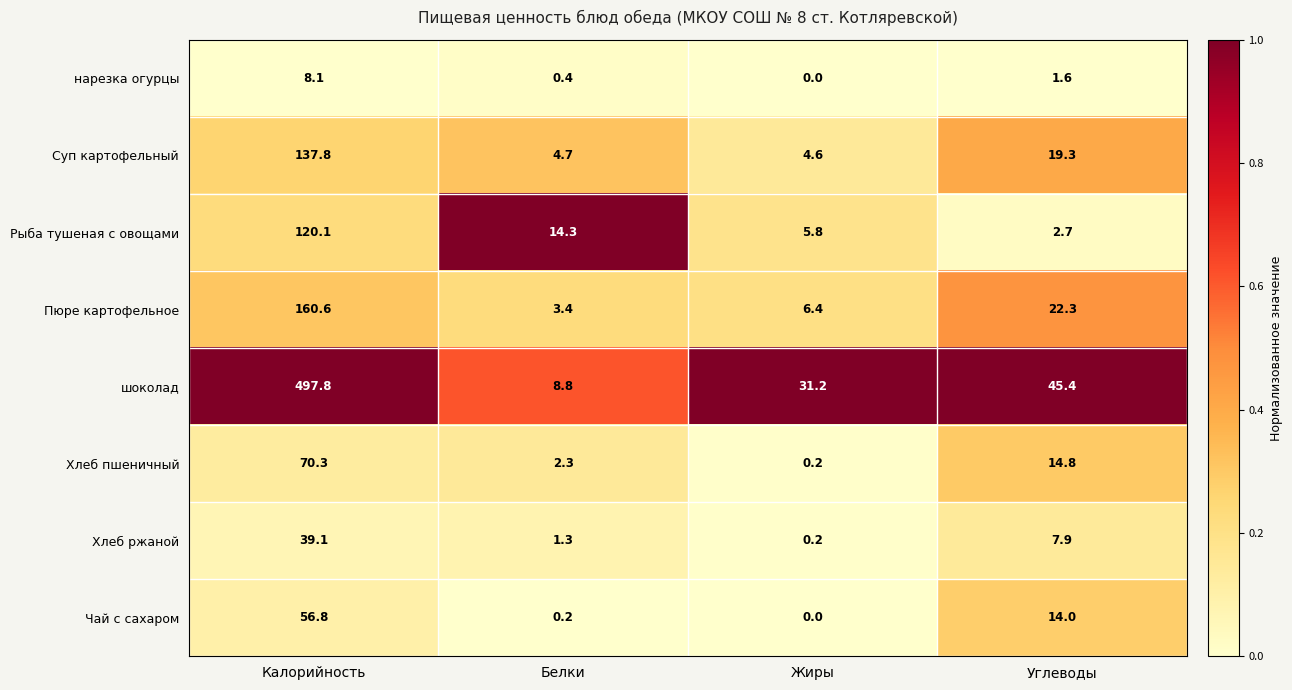

Where does the Чай с сахаром series first go above 14?

Калорийность